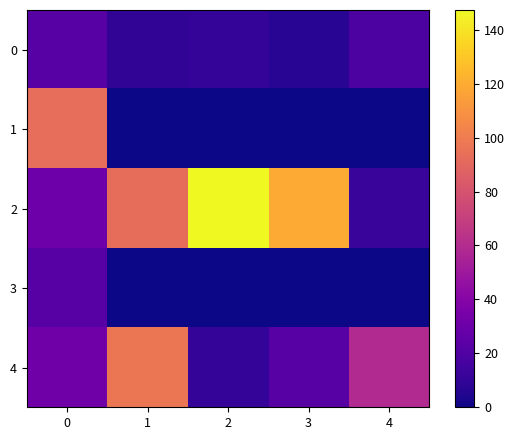

Which series has the largest total across all categories?

2